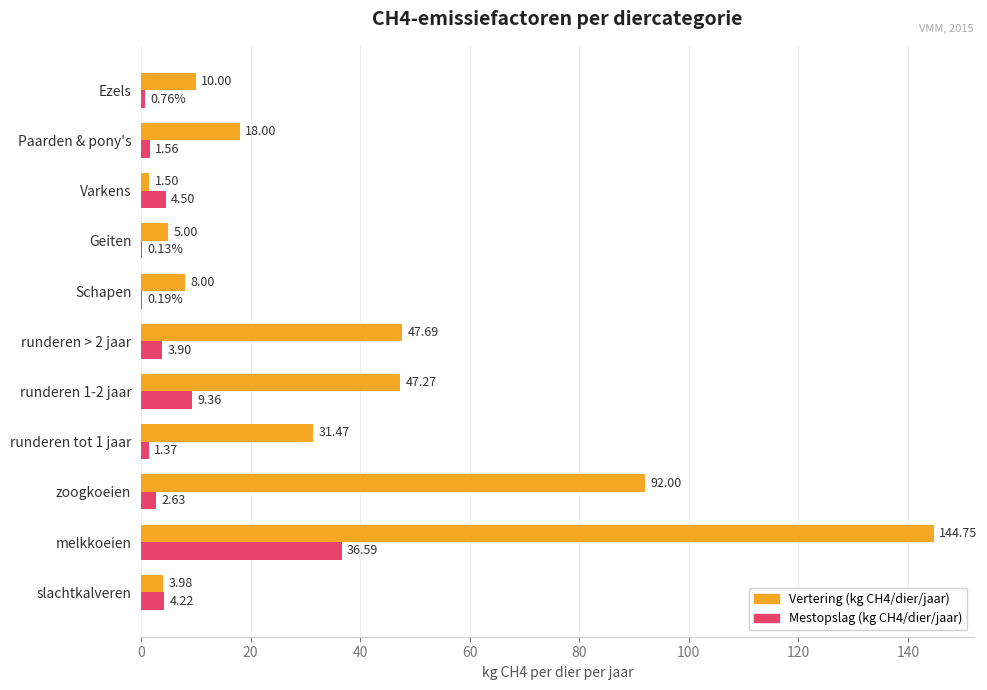

At which label is Vertering (kg CH4/dier/jaar) closest to 73?

zoogkoeien